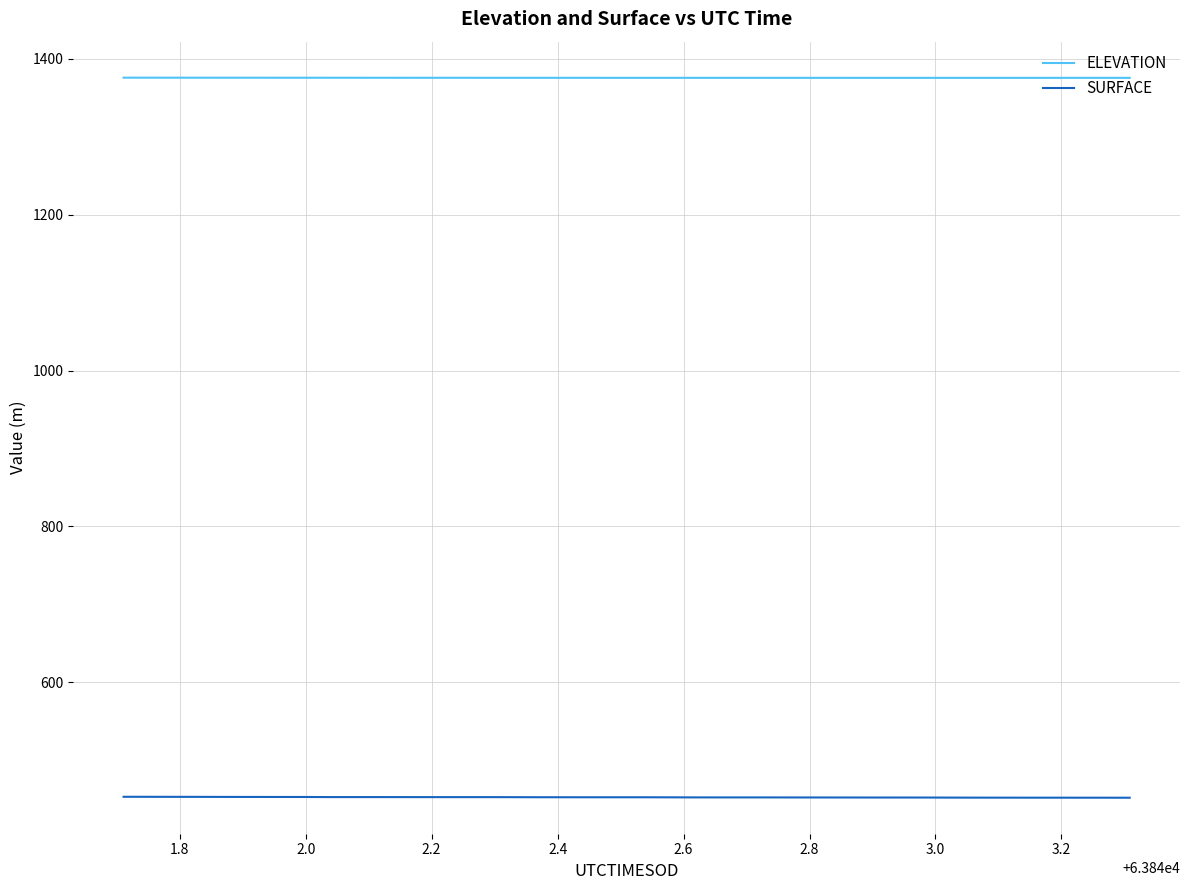

List the series in order of their peak value, highest first.

ELEVATION, SURFACE